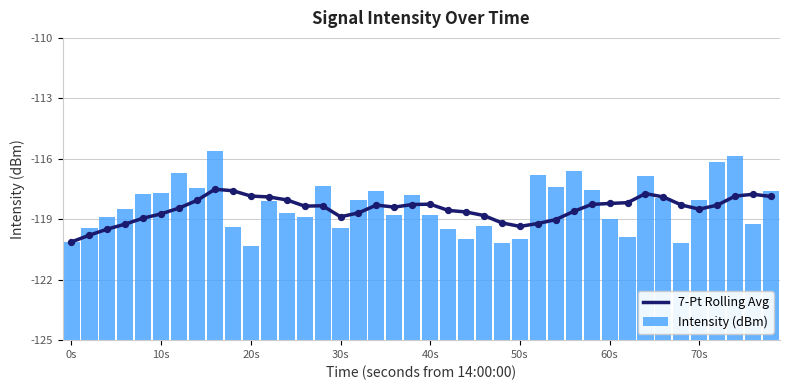

Which series has the largest total across all categories?

Intensity (dBm)